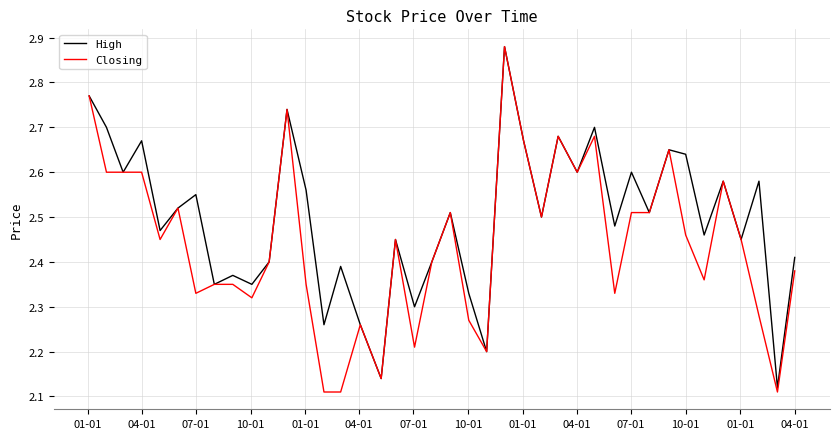

Which series has the largest total across all categories?

High